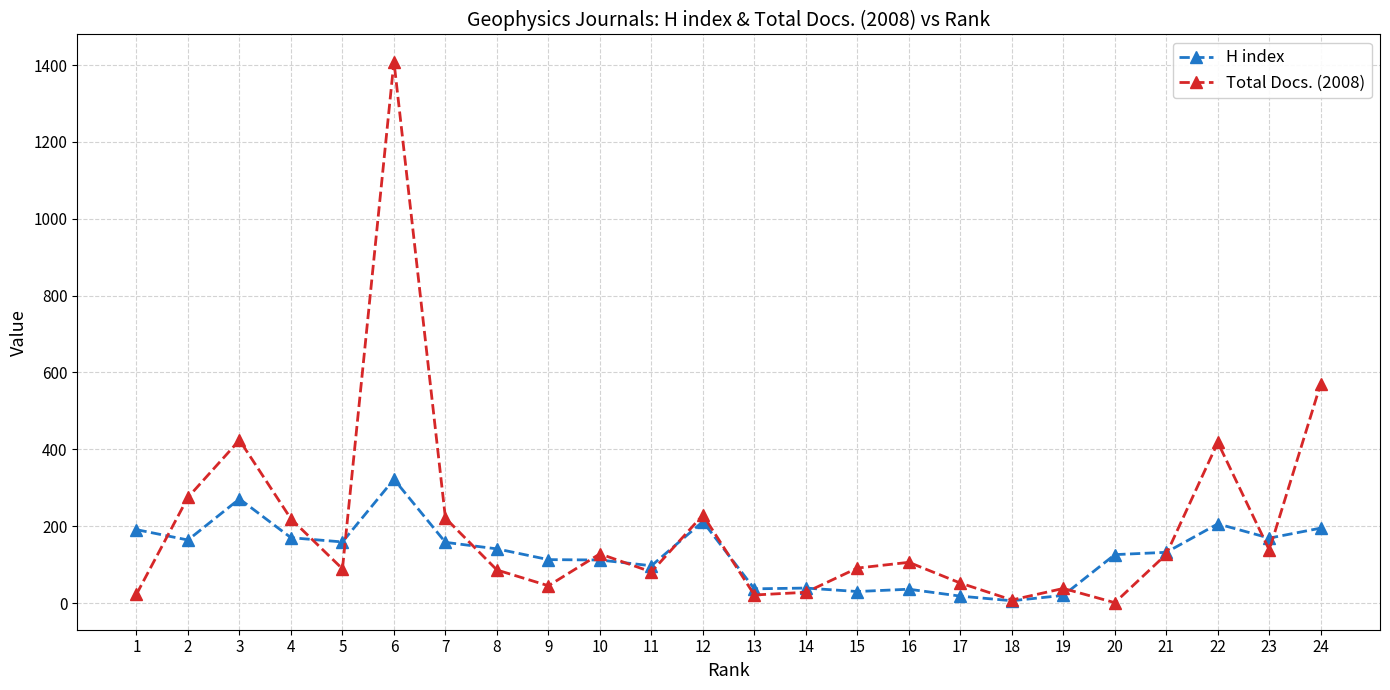

What is the average value of the Total Docs. (2008) series?

201